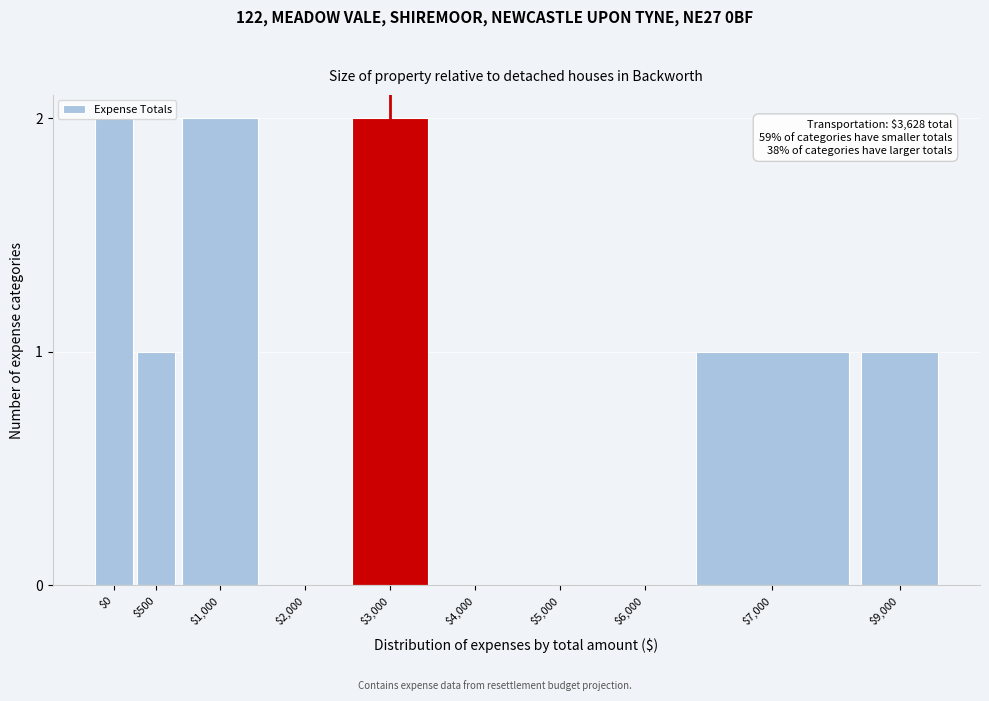

The chart shows a value of 1 at $1,000. True or false?

False